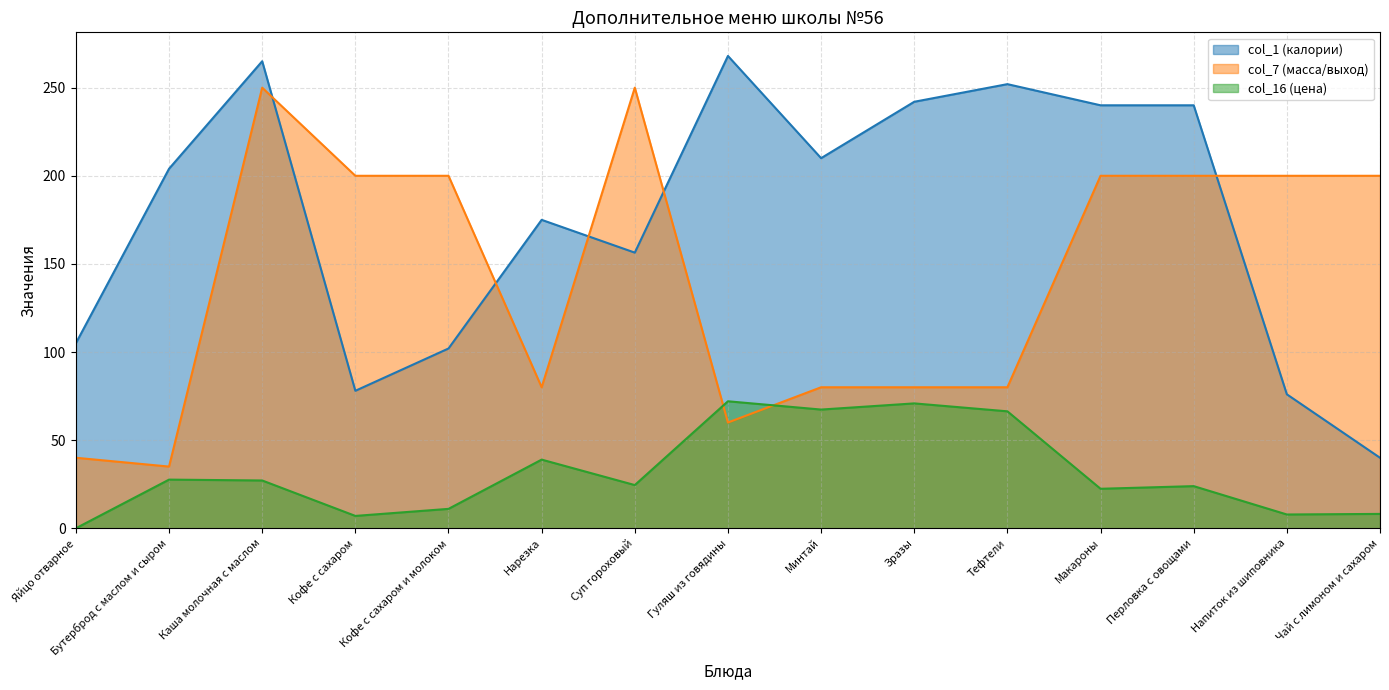

How many intersections are there between col_7 (масса/выход) and col_16 (цена)?

2